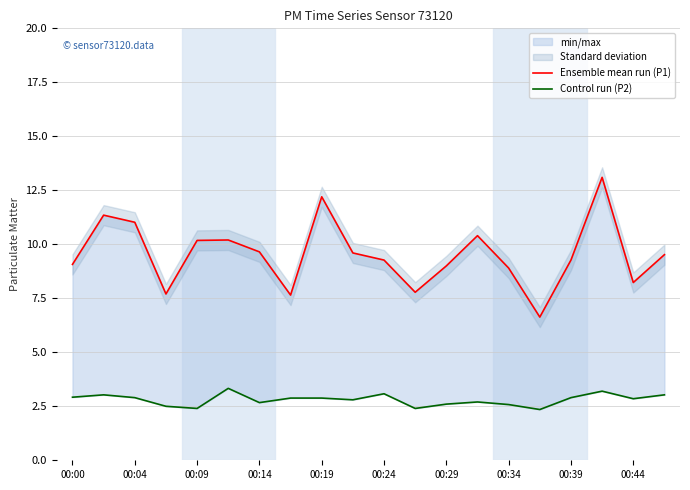

At which category does the chart reach its peak across all series?

17